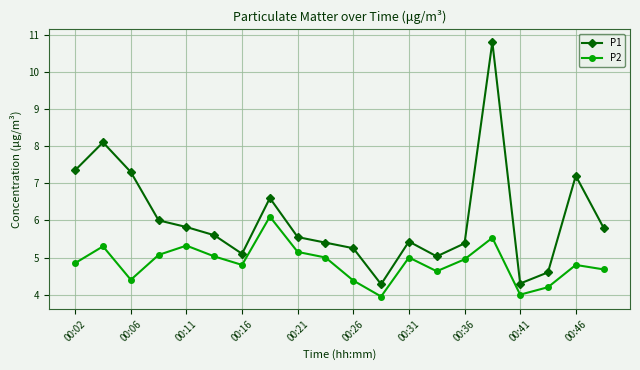

Which series has the widest spread of values?

P1